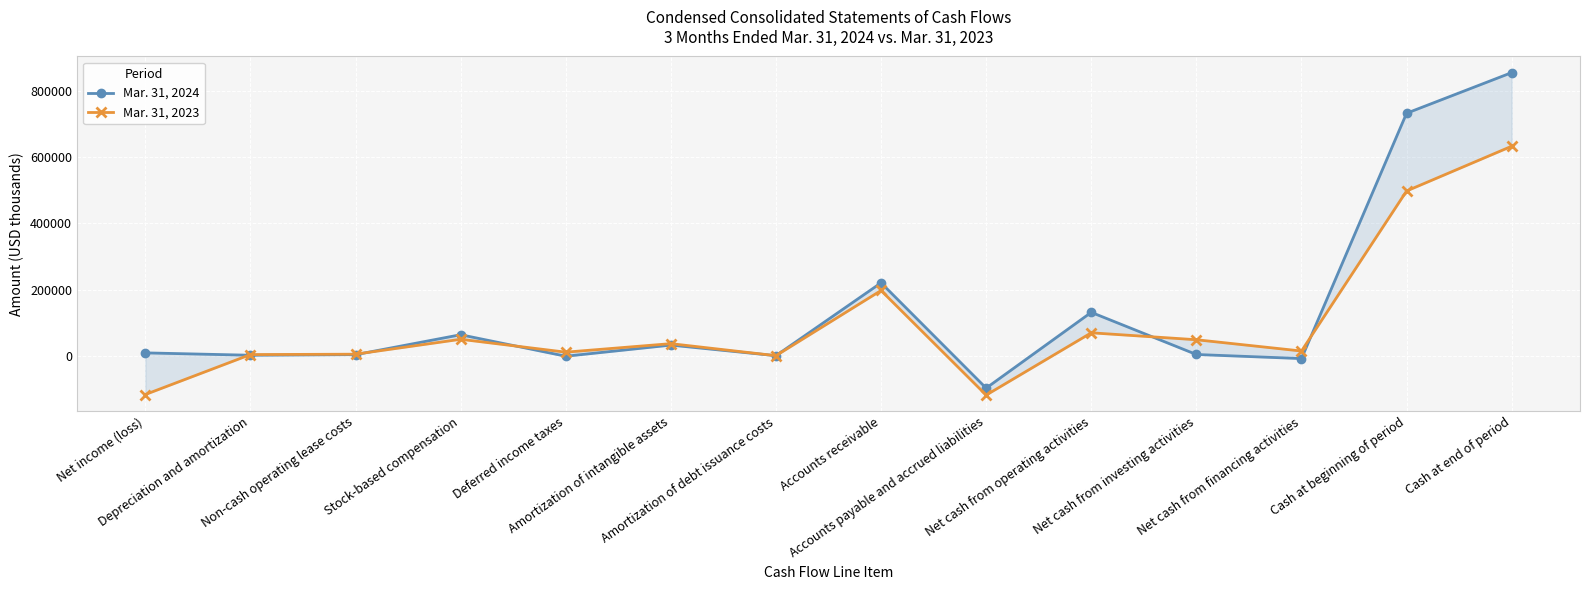

What are all the series names shown in the legend?

Mar. 31, 2024, Mar. 31, 2023